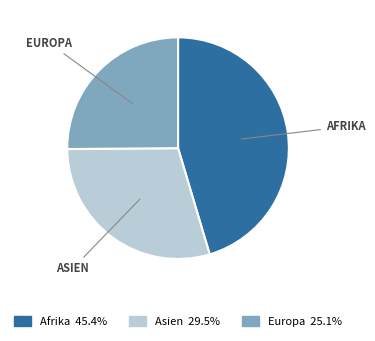

True or false: Europa accounts for 20% of the total.

False